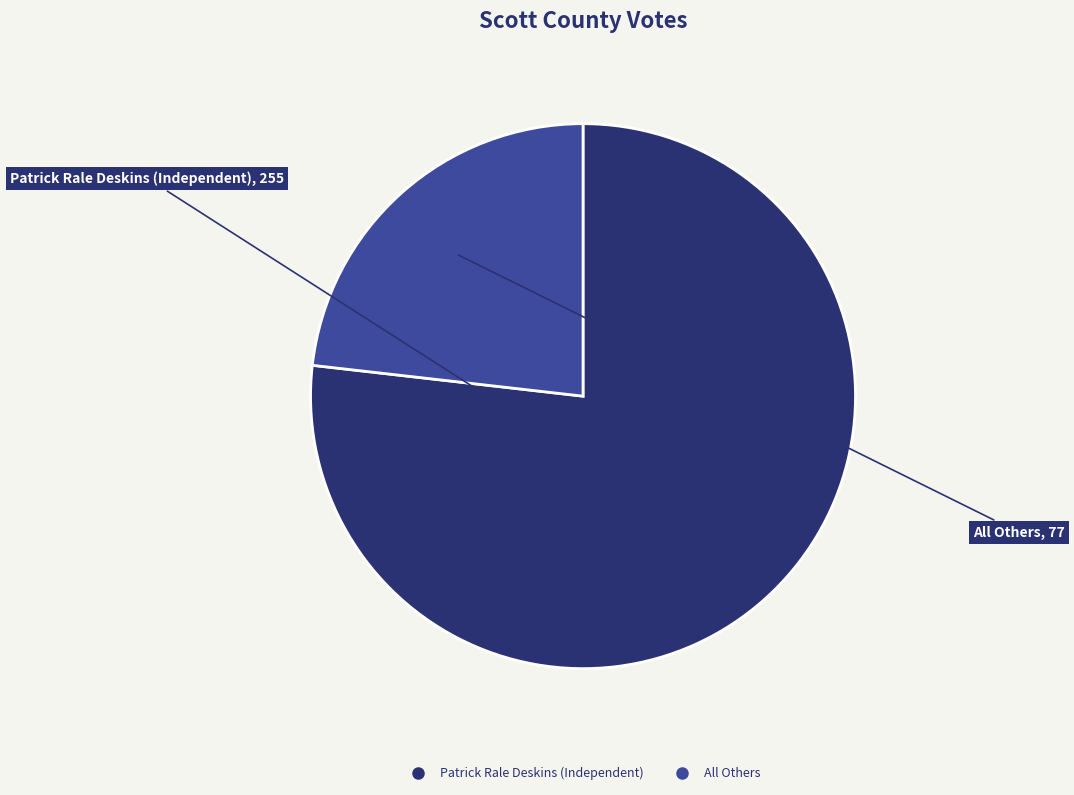

Does Patrick Rale Deskins (Independent) represent more than half of the total?

Yes